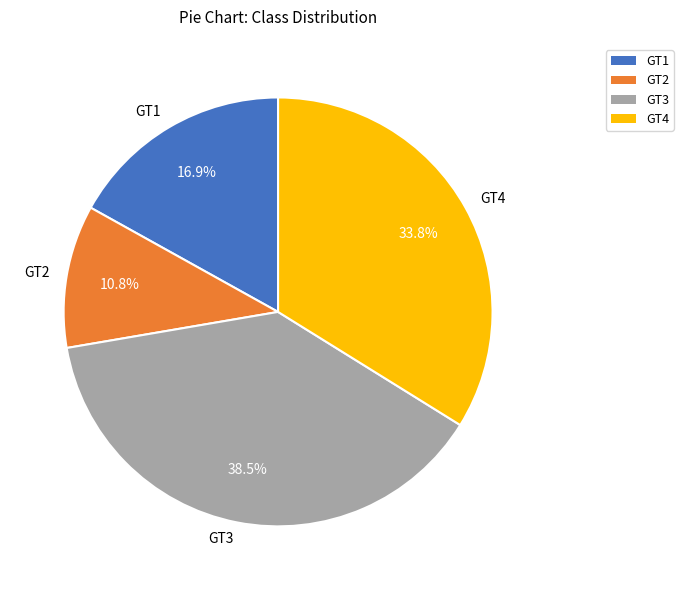

To the nearest percent, what is the difference between the largest and smallest slice percentages?

28%